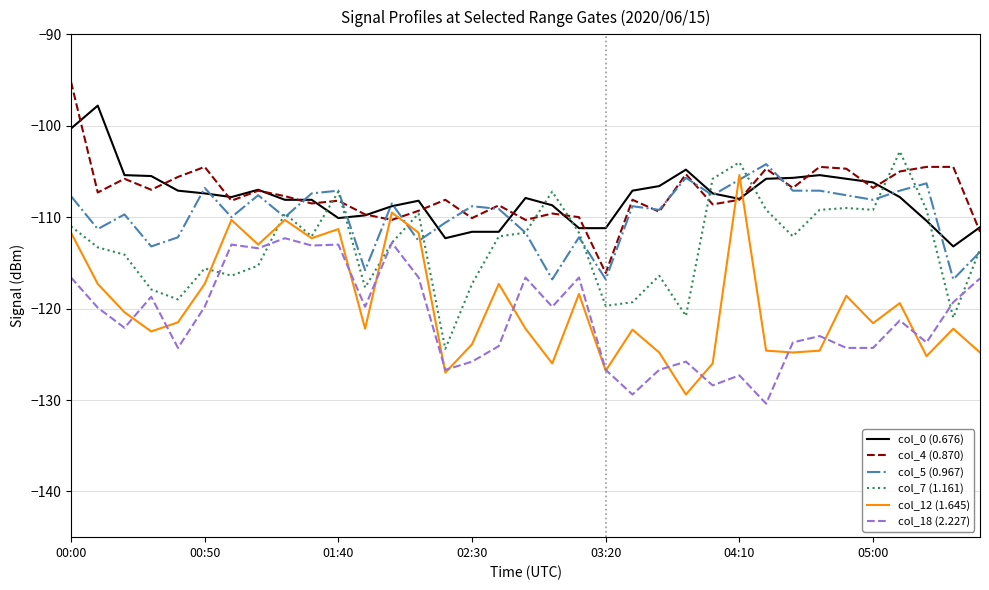

How many series are shown in this chart?

6